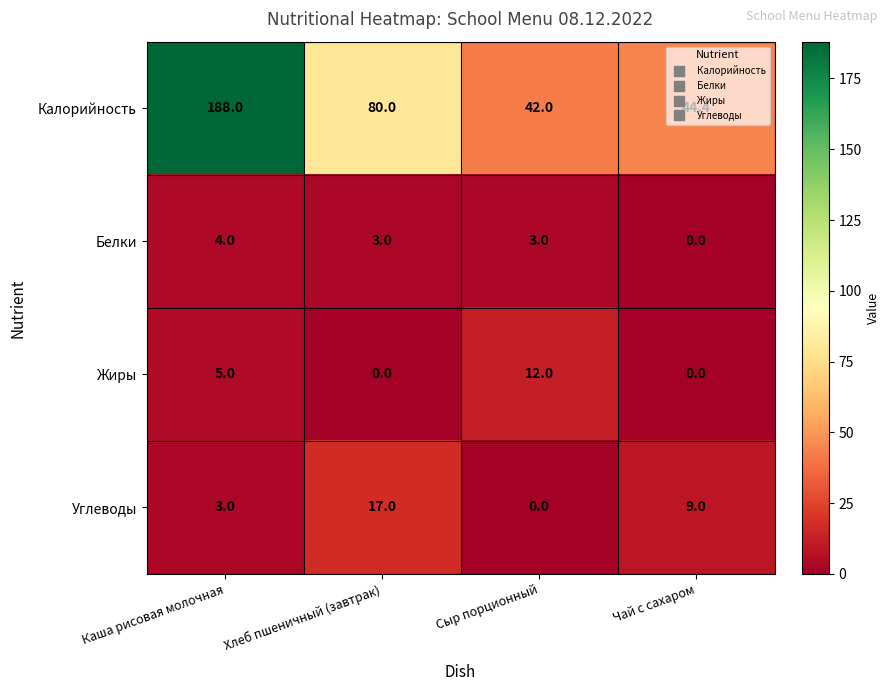

Where does the Калорийность series first go above 80?

Каша рисовая молочная